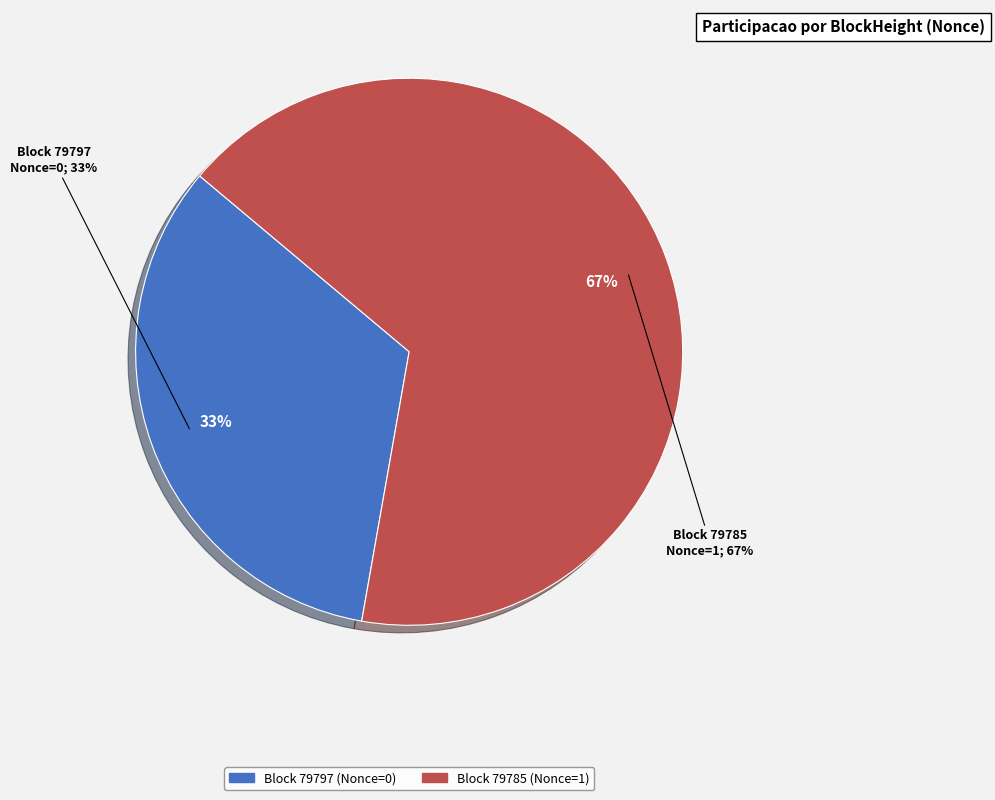

Count the number of slices in the pie.

2